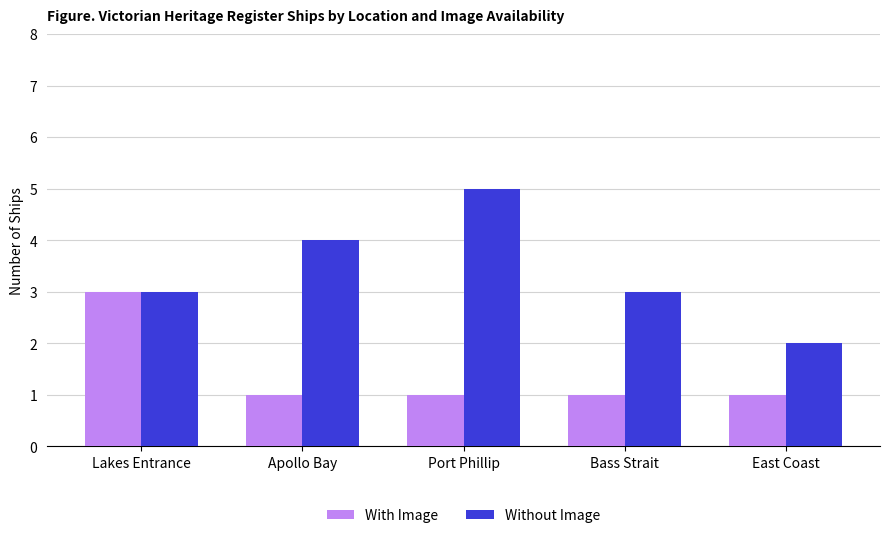

Is the value of Without Image at Apollo Bay greater than the value of With Image at East Coast?

Yes